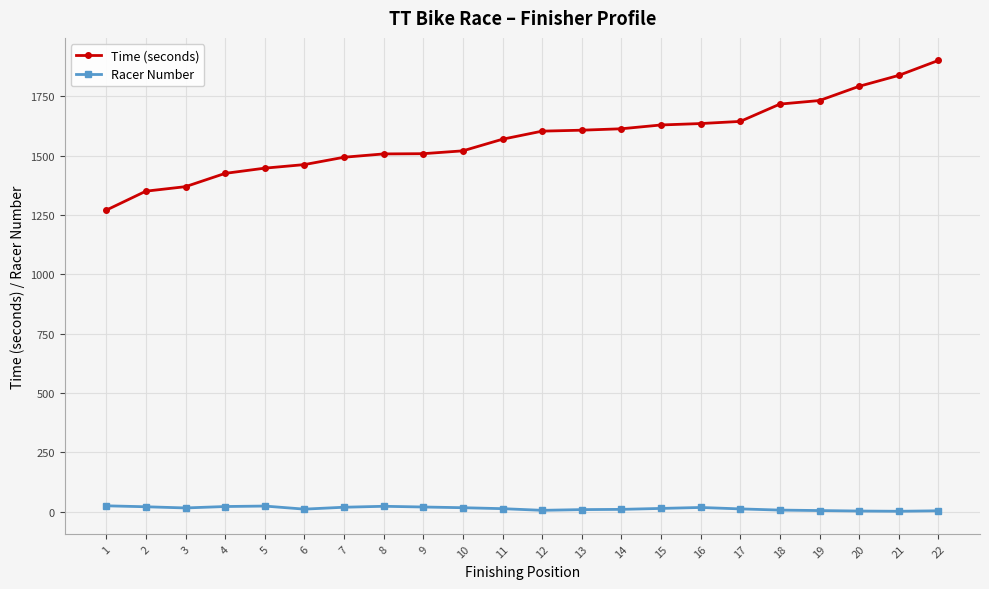

The value of Time (seconds) at 22 is 3137. True or false?

False